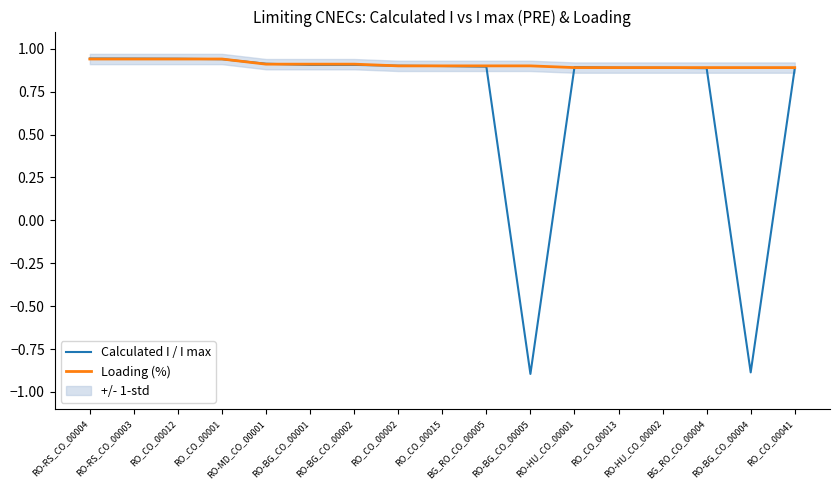

Does the chart have visible grid lines?

No